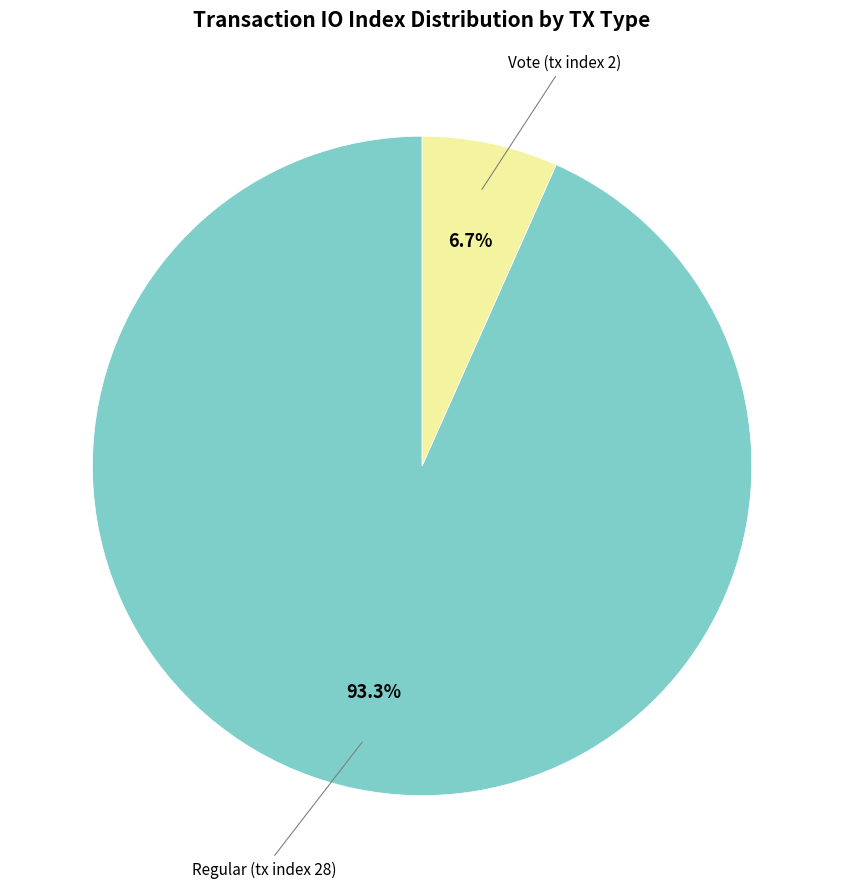

Is there a majority slice in this chart?

Yes